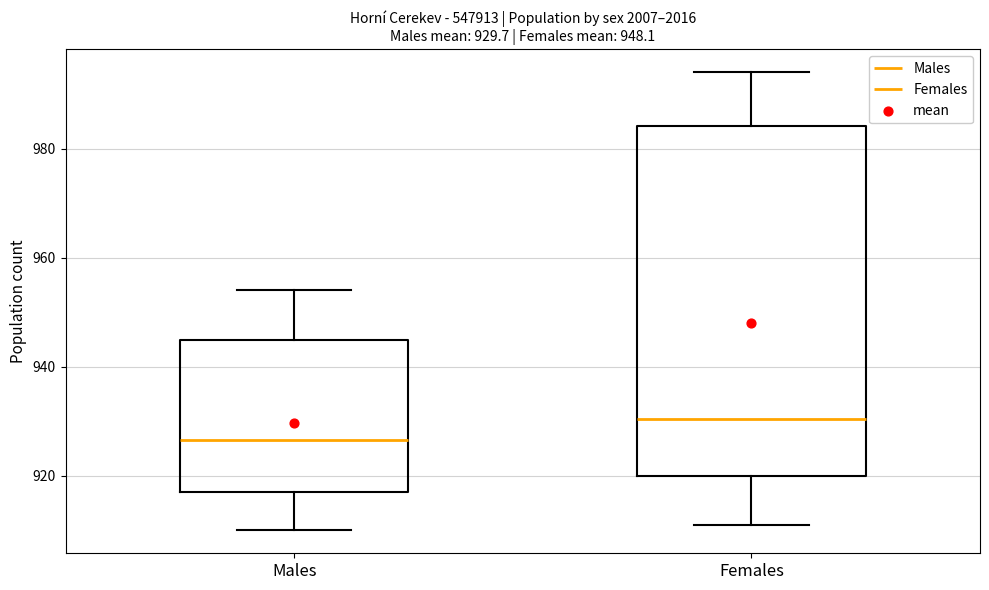

Comparing the boxes themselves (not the whiskers), which one is the tallest?

Females